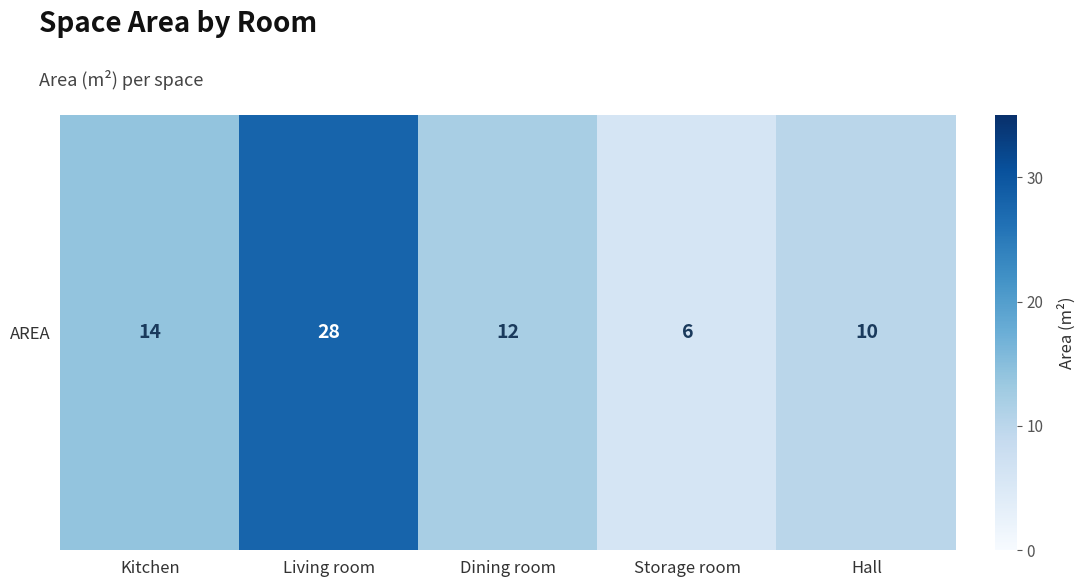

What is the difference between the values at Hall and Storage room?

4